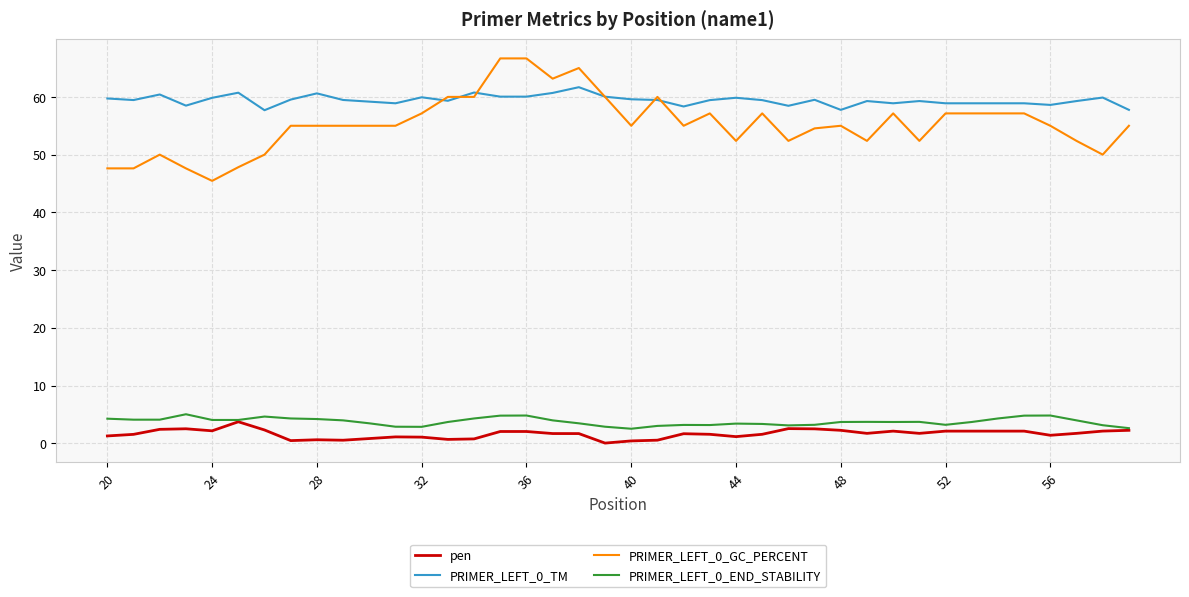

How many categories are shown in the chart?

40